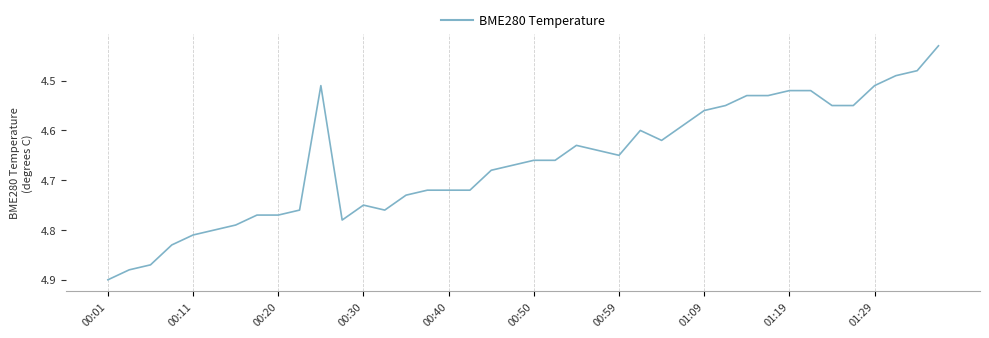

What is the difference between the maximum and minimum values?

0.5